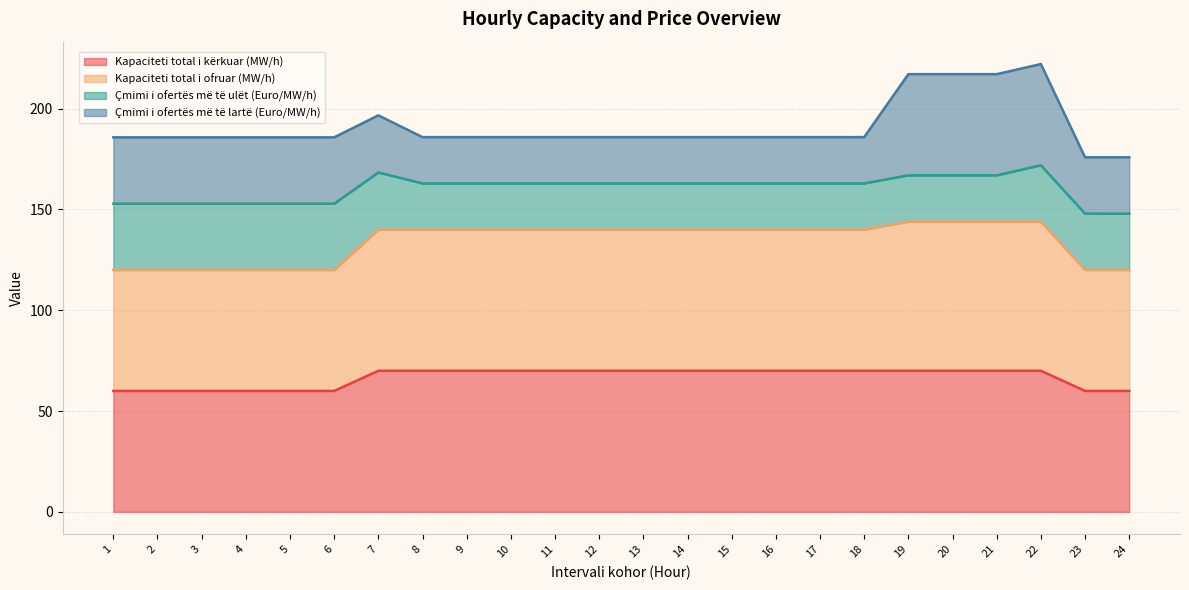

How many lines are shown in the chart?

4